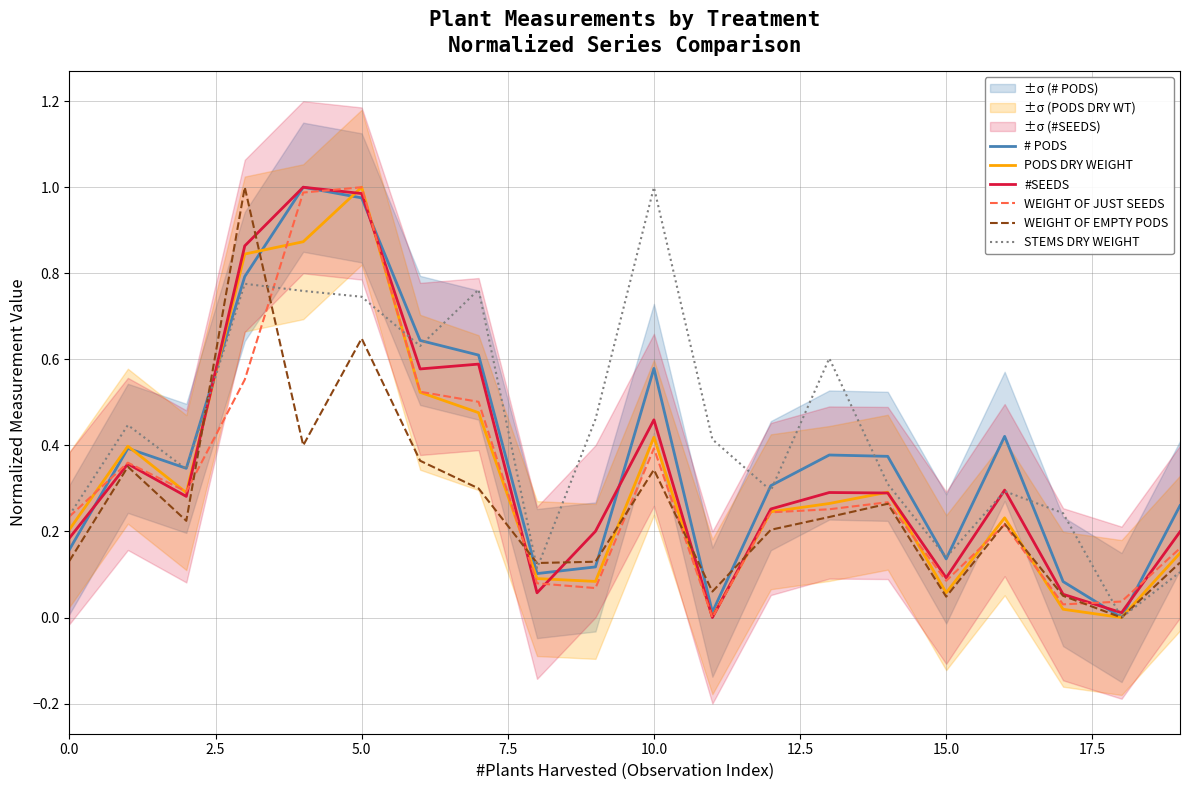

List the series in order of their peak value, lowest first.

# PODS, PODS DRY WEIGHT, #SEEDS, WEIGHT OF JUST SEEDS, WEIGHT OF EMPTY PODS, STEMS DRY WEIGHT